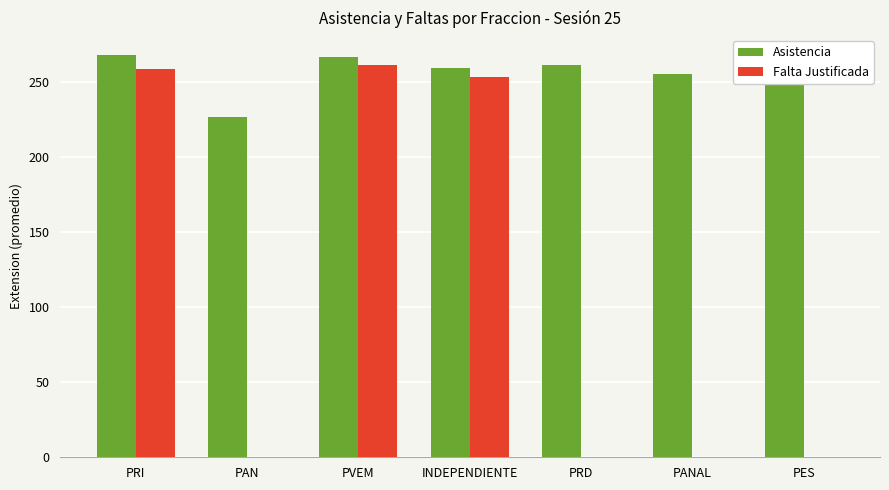

Where does the Asistencia series first go above 261?

PRI